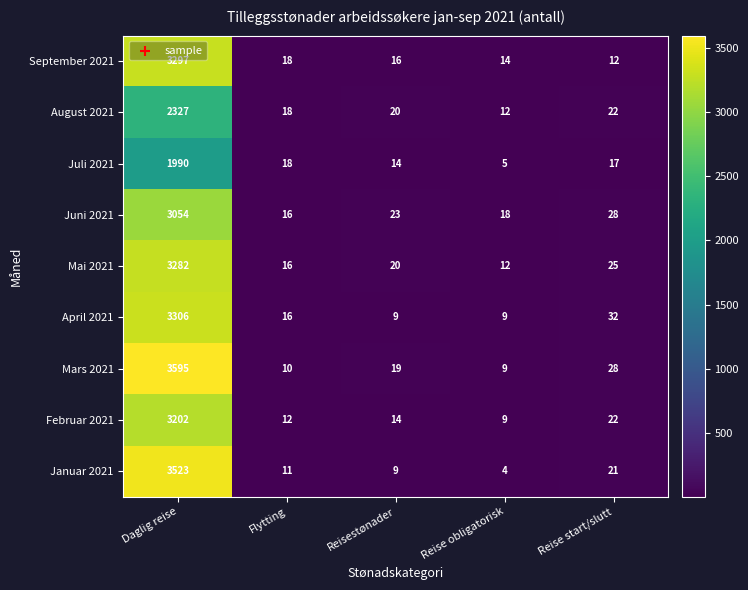

Which series has the largest range (max minus min)?

Mars 2021